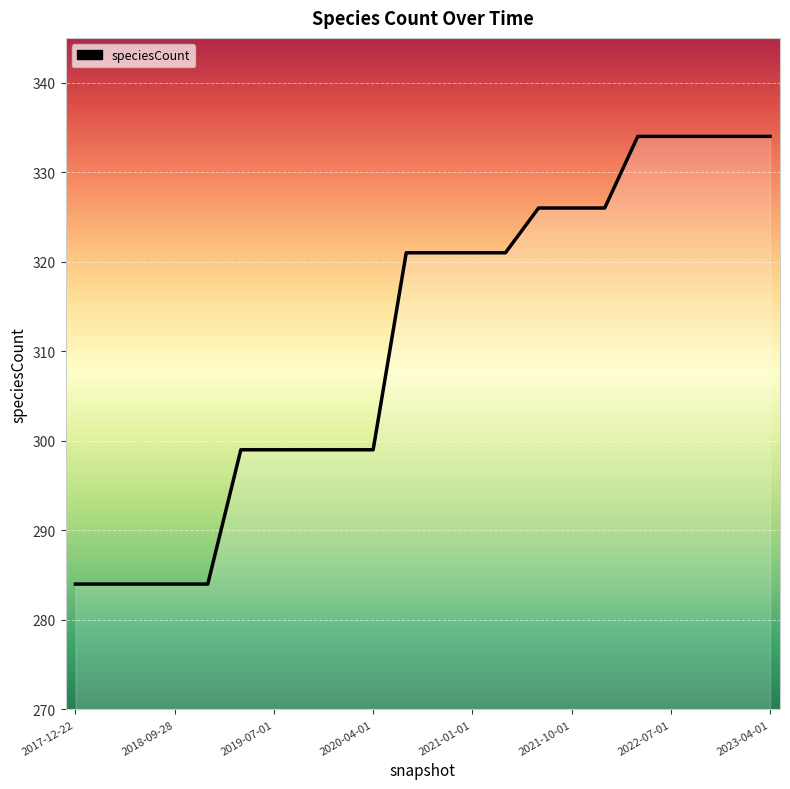

Does the chart display data point markers on the line(s)?

No